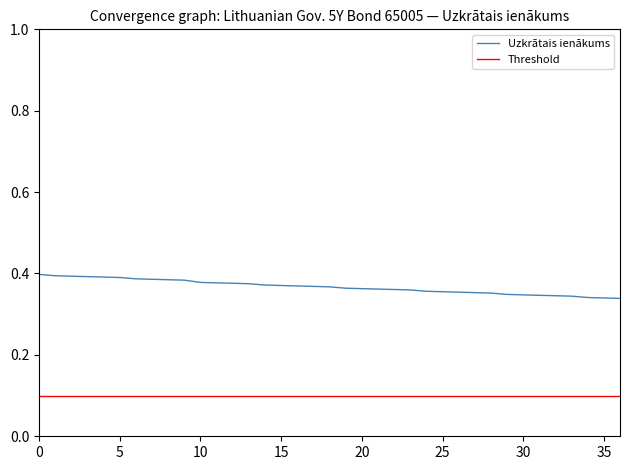

What is the minimum value shown in the chart?

0.3